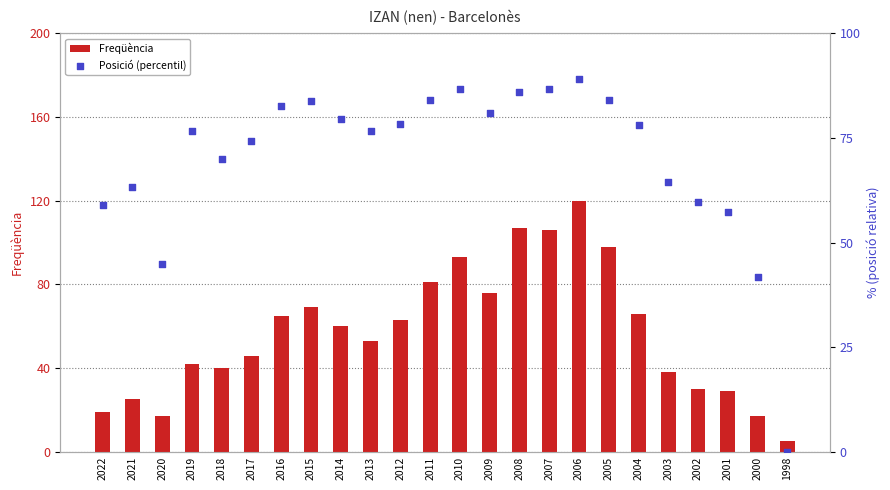

Which series has the largest total across all categories?

Posició (percentil)